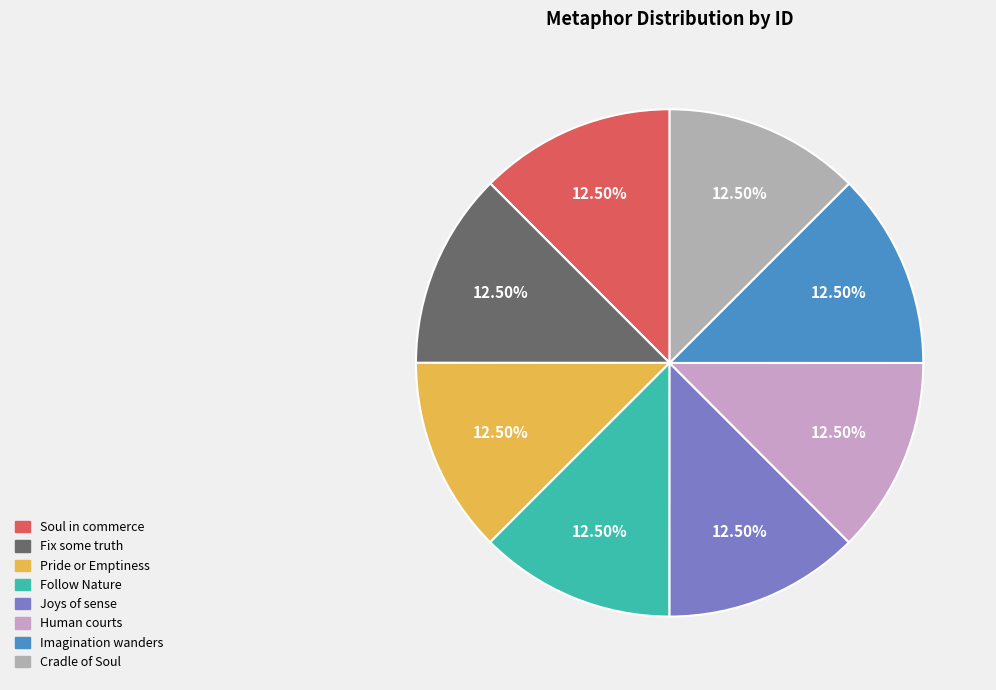

How many segments does this pie chart have?

8